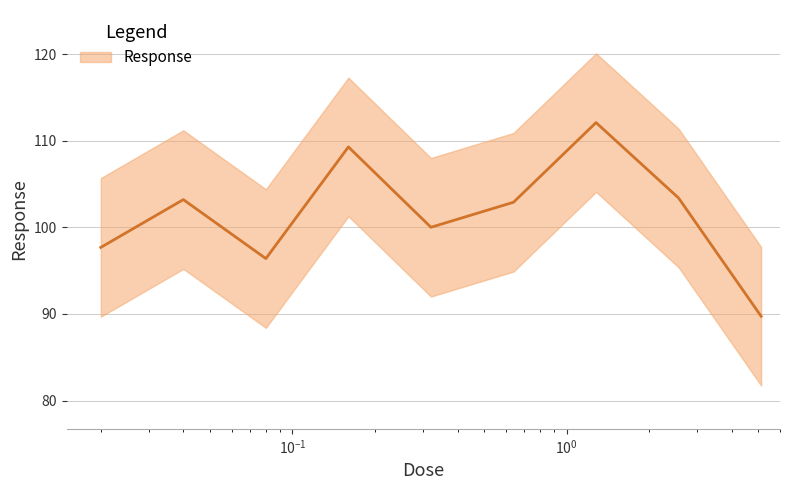

How many interior local peaks (higher than both neighbors) does the data have?

3